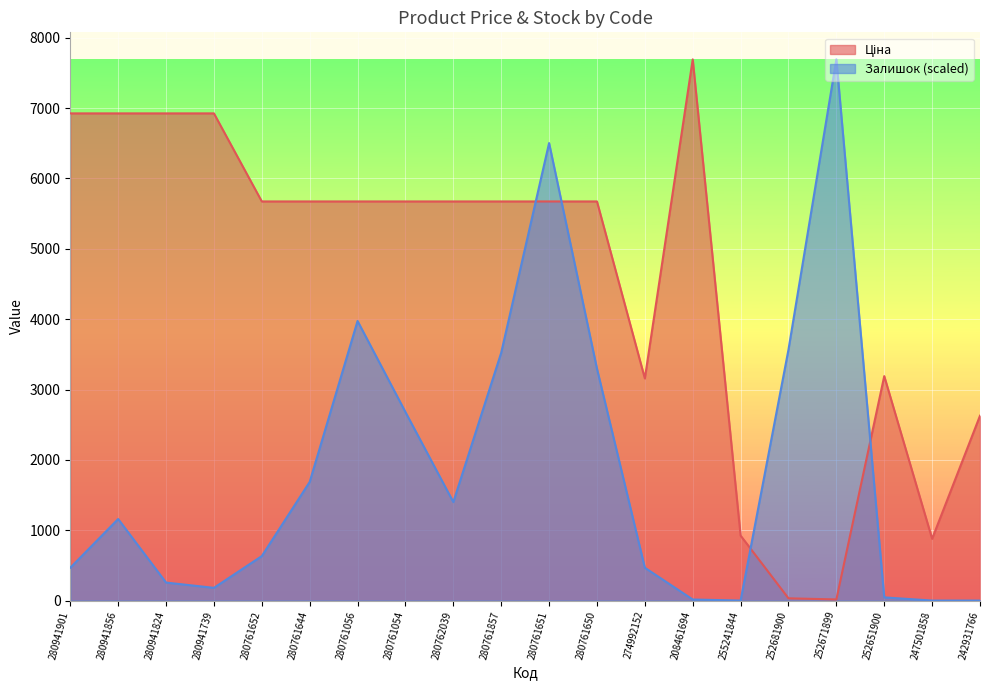

At which category is the sum across all series the highest?

280761651